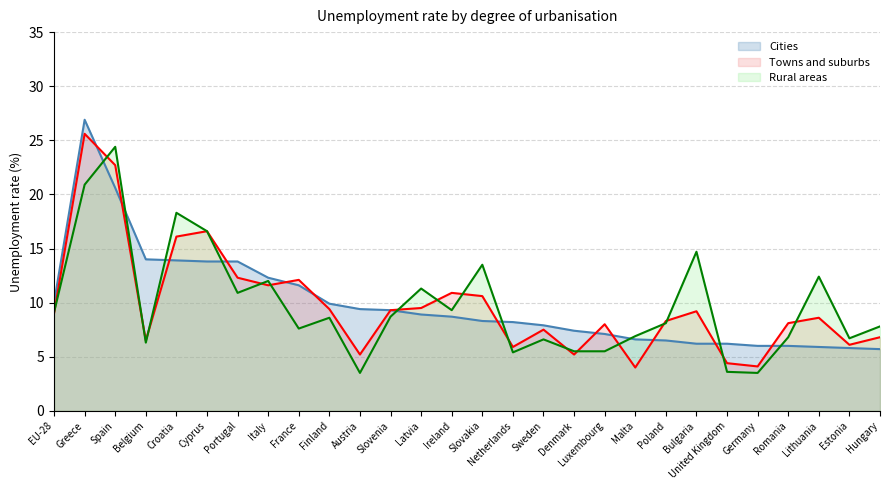

How many data points does each series have?

28